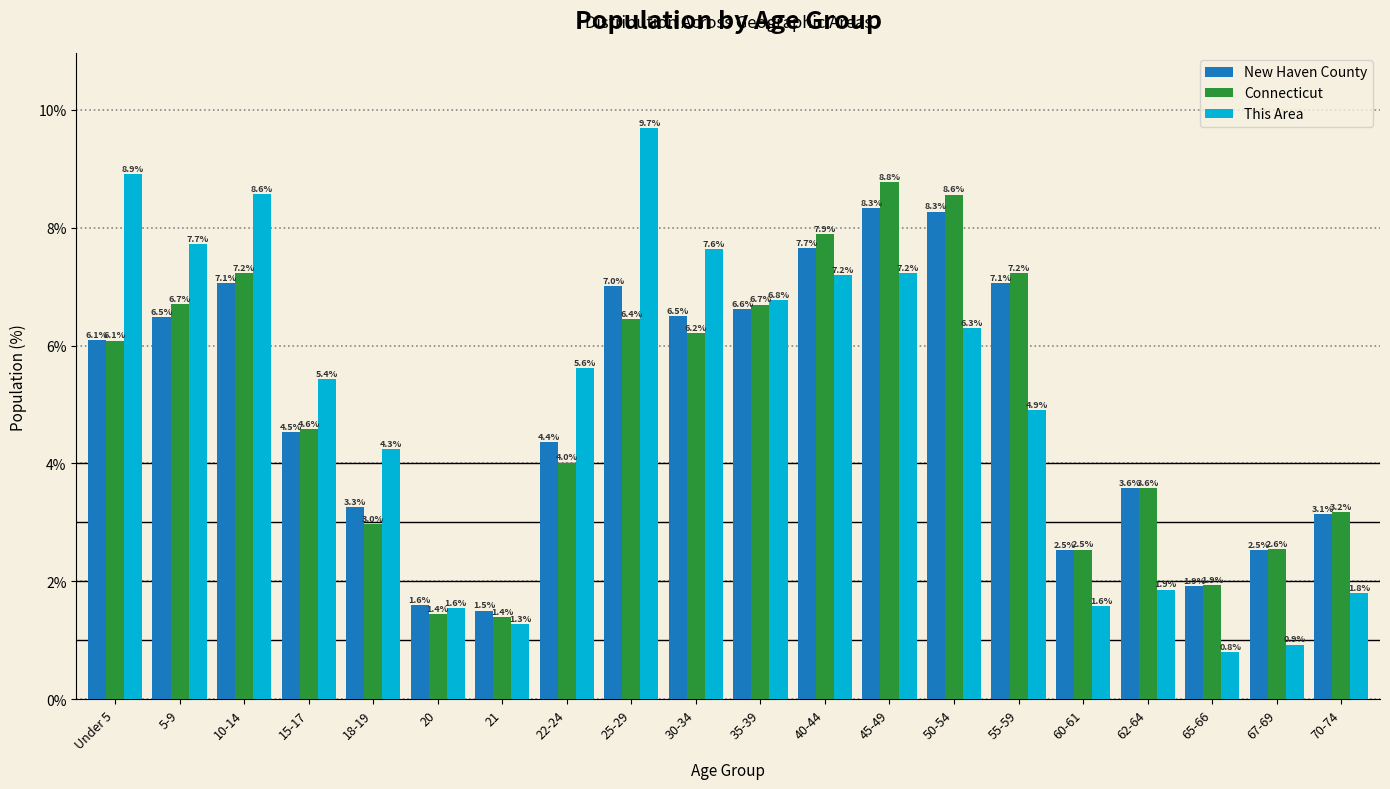

Reading left to right, transcribe all the data shown in this chart.

New Haven County: Under 5=6.1	5-9=6.5	10-14=7.1	15-17=4.5	18-19=3.3	20=1.6	21=1.5	22-24=4.4	25-29=7.0	30-34=6.5	35-39=6.6	40-44=7.7	45-49=8.3	50-54=8.3	55-59=7.1	60-61=2.5	62-64=3.6	65-66=1.9	67-69=2.5	70-74=3.1
Connecticut: Under 5=6.1	5-9=6.7	10-14=7.2	15-17=4.6	18-19=3.0	20=1.4	21=1.4	22-24=4.0	25-29=6.4	30-34=6.2	35-39=6.7	40-44=7.9	45-49=8.8	50-54=8.6	55-59=7.2	60-61=2.5	62-64=3.6	65-66=1.9	67-69=2.6	70-74=3.2
This Area: Under 5=8.9	5-9=7.7	10-14=8.6	15-17=5.4	18-19=4.3	20=1.6	21=1.3	22-24=5.6	25-29=9.7	30-34=7.6	35-39=6.8	40-44=7.2	45-49=7.2	50-54=6.3	55-59=4.9	60-61=1.6	62-64=1.9	65-66=0.8	67-69=0.9	70-74=1.8